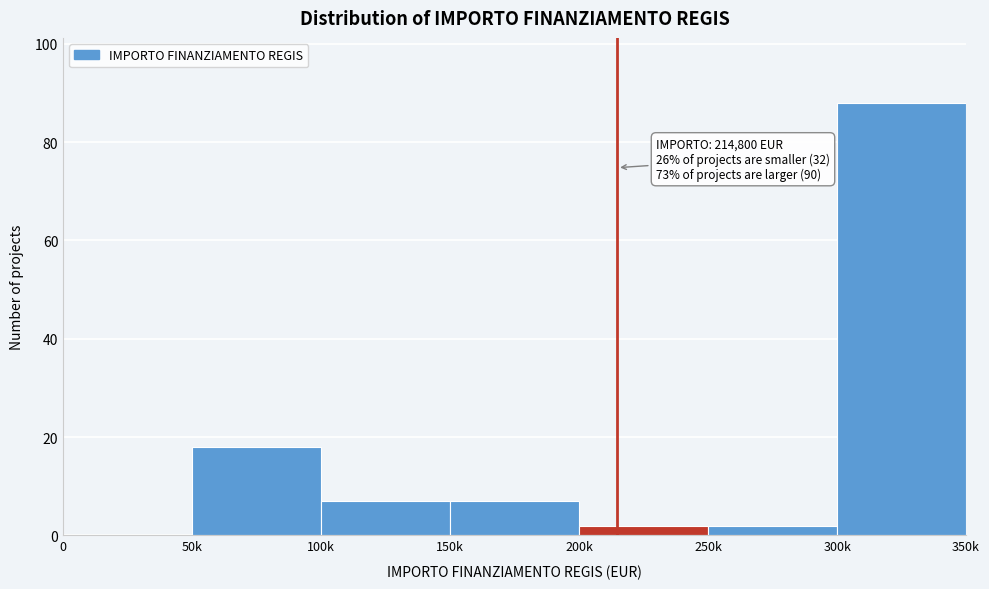

Reading left to right, what are all the values shown in this chart?

0=0	50k=18	100k=7	150k=7	200k=2	250k=2	300k=88